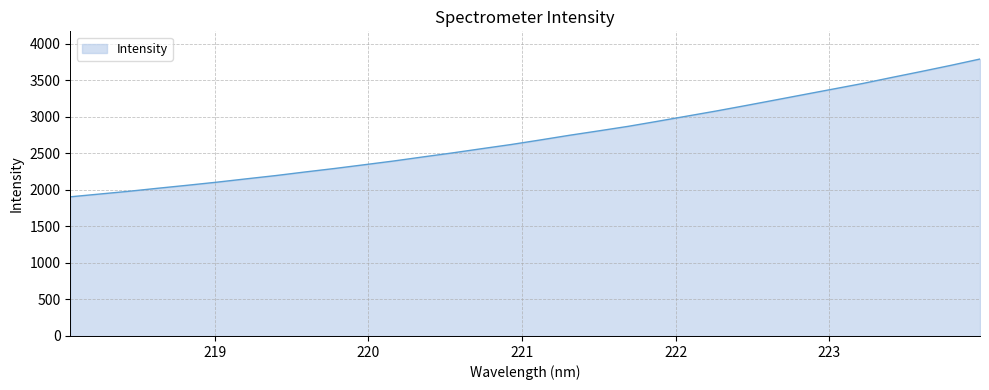

What is the maximum value shown in the chart?

3790.9